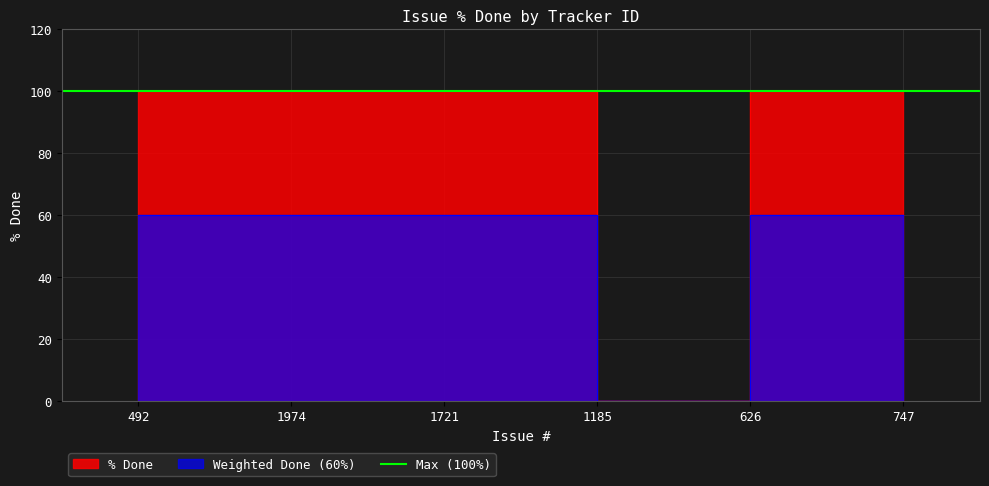

What is the sum of all values?

500